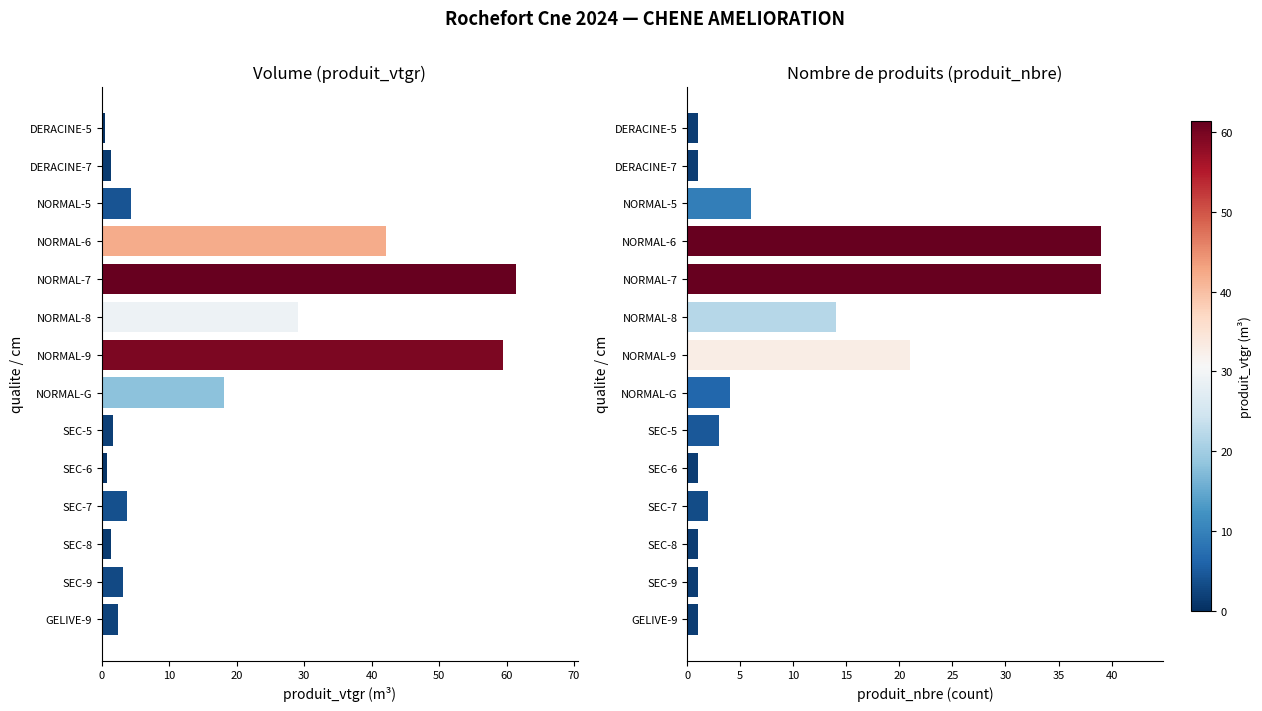

Rank the series by their average value, from lowest to highest.

produit_nbre, produit_vtgr